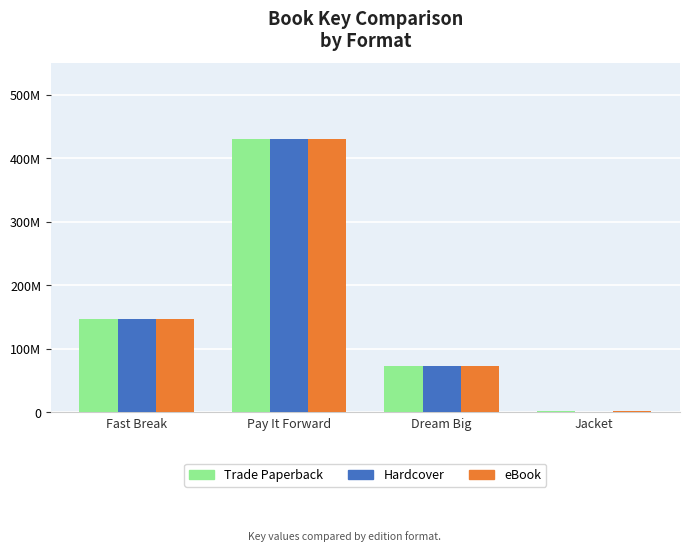

What is the difference between the Hardcover values at Jacket and Dream Big?

73299563